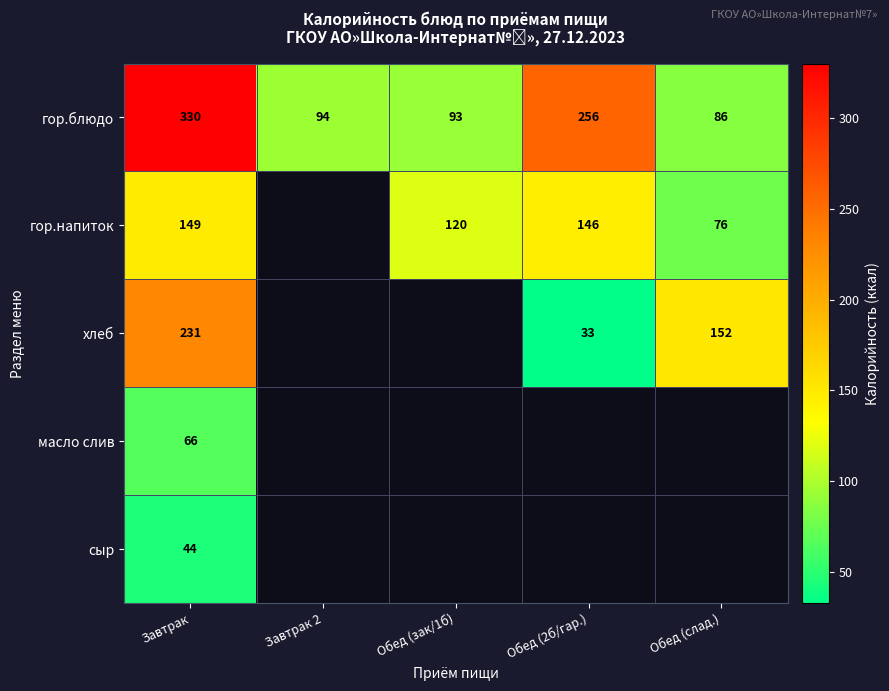

Is the value of гор.напиток at Обед (2б/гар.) greater than the value of гор.блюдо at Обед (2б/гар.)?

No